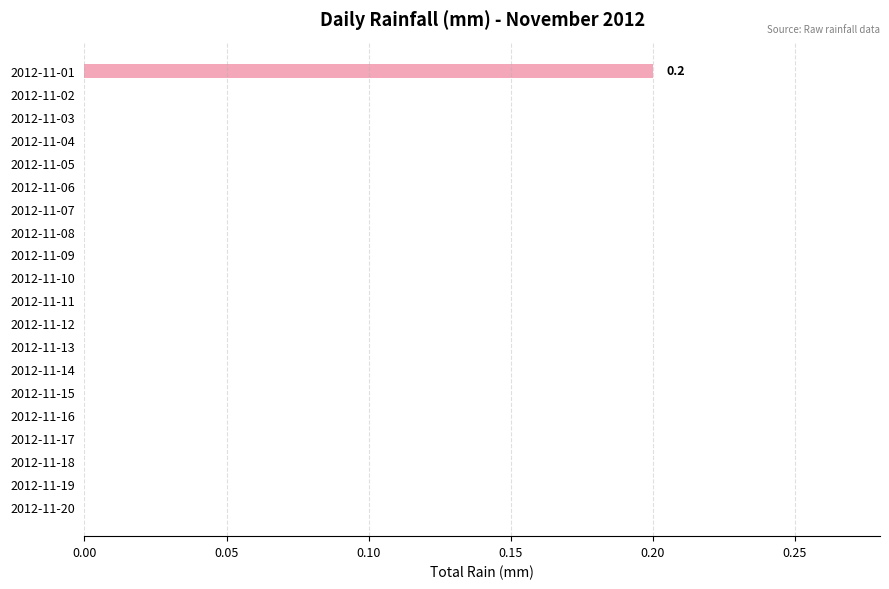

Which label corresponds to the largest value in the chart?

2012-11-01